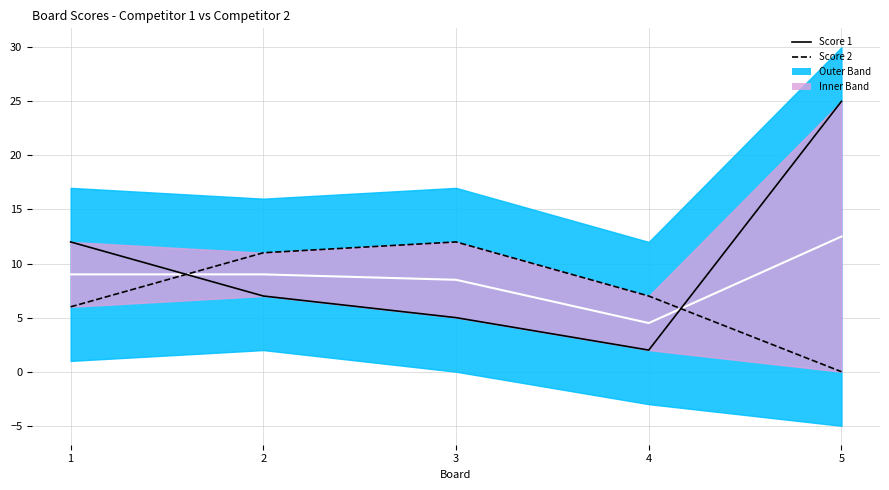

Is it true that Score 2 equals 9 at 1?

False